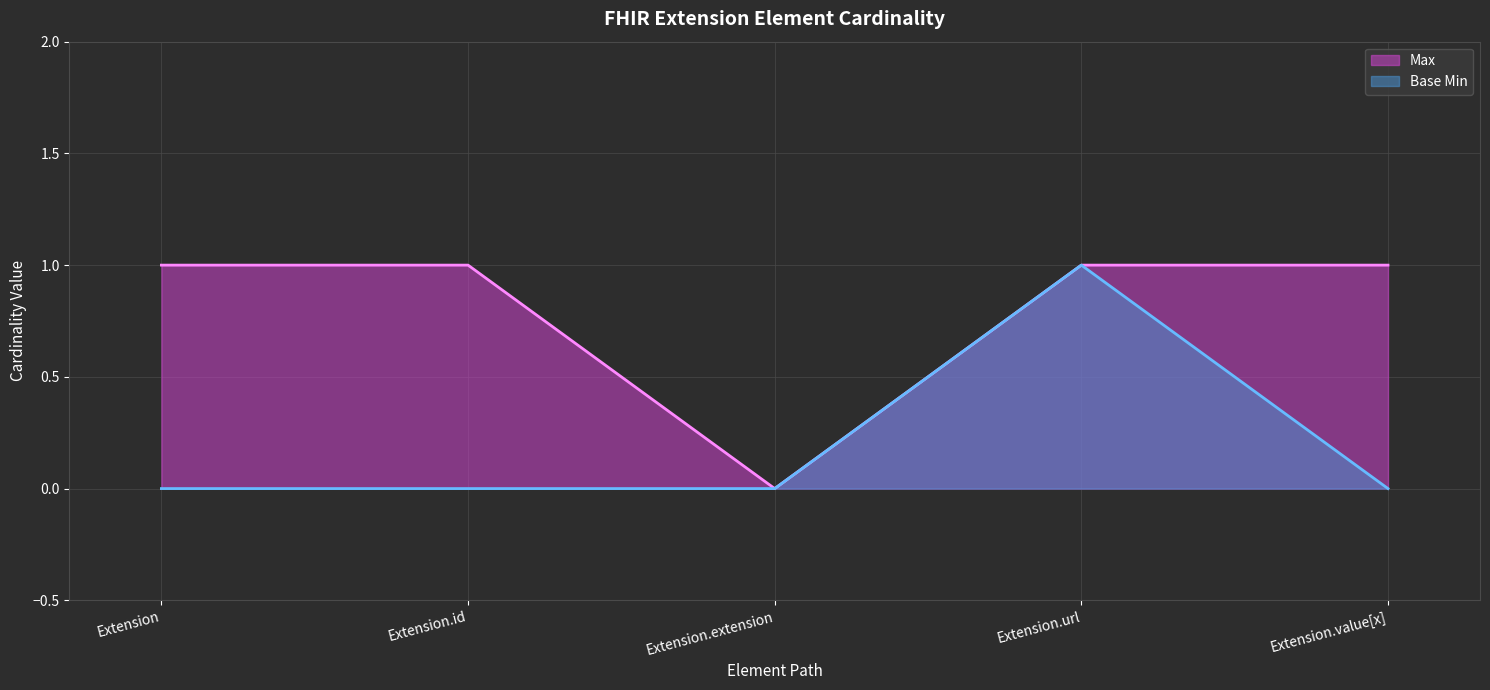

List the series in order of their overall mean, lowest first.

Base Min, Max